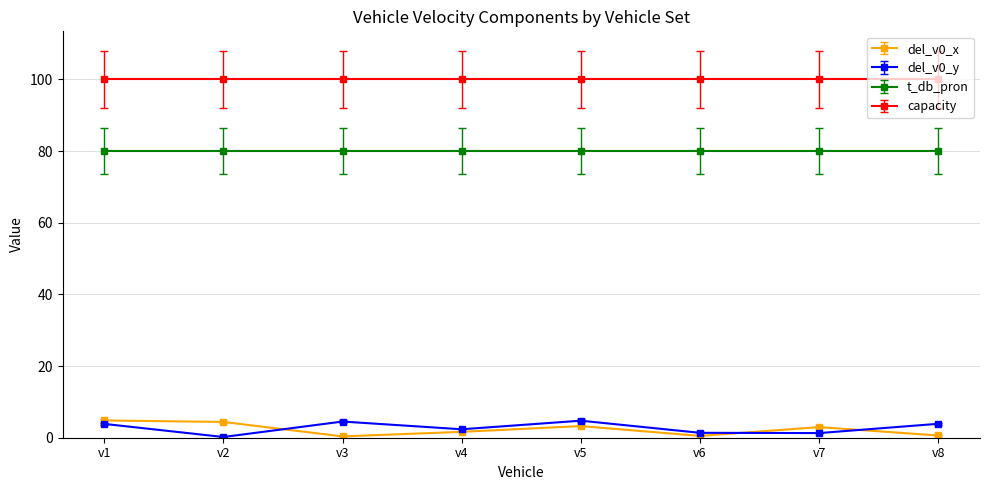

What is the average value of the del_v0_x series?

2.3